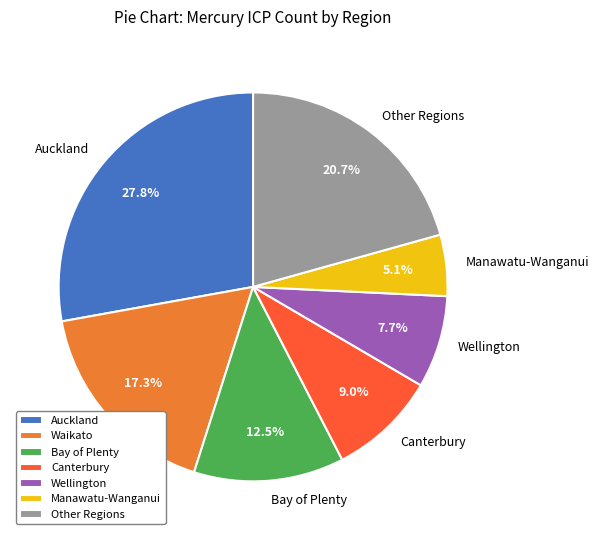

Which has a higher value, Other Regions or Waikato?

Other Regions